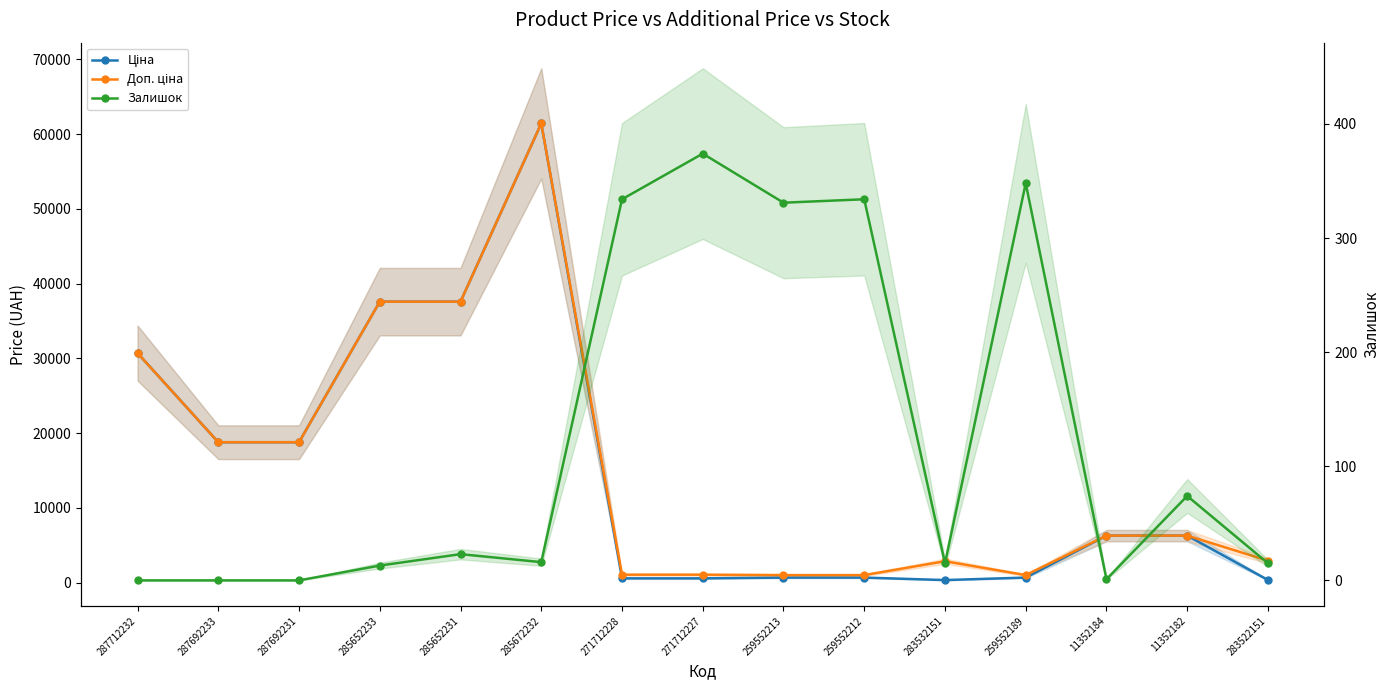

True or false: Залишок and Ціна cross at least once.

False